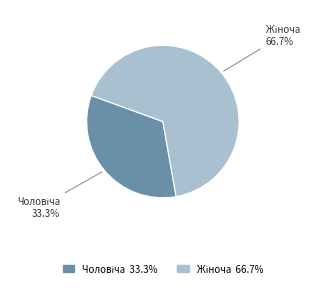

How many segments does this pie chart have?

2